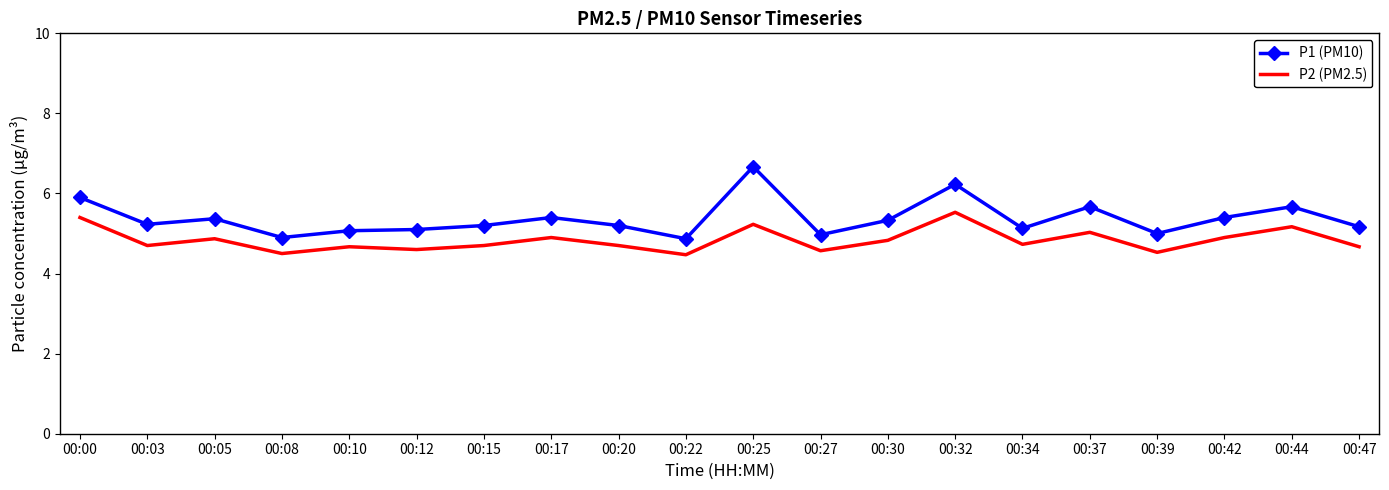

Which series has the largest total across all categories?

P1 (PM10)